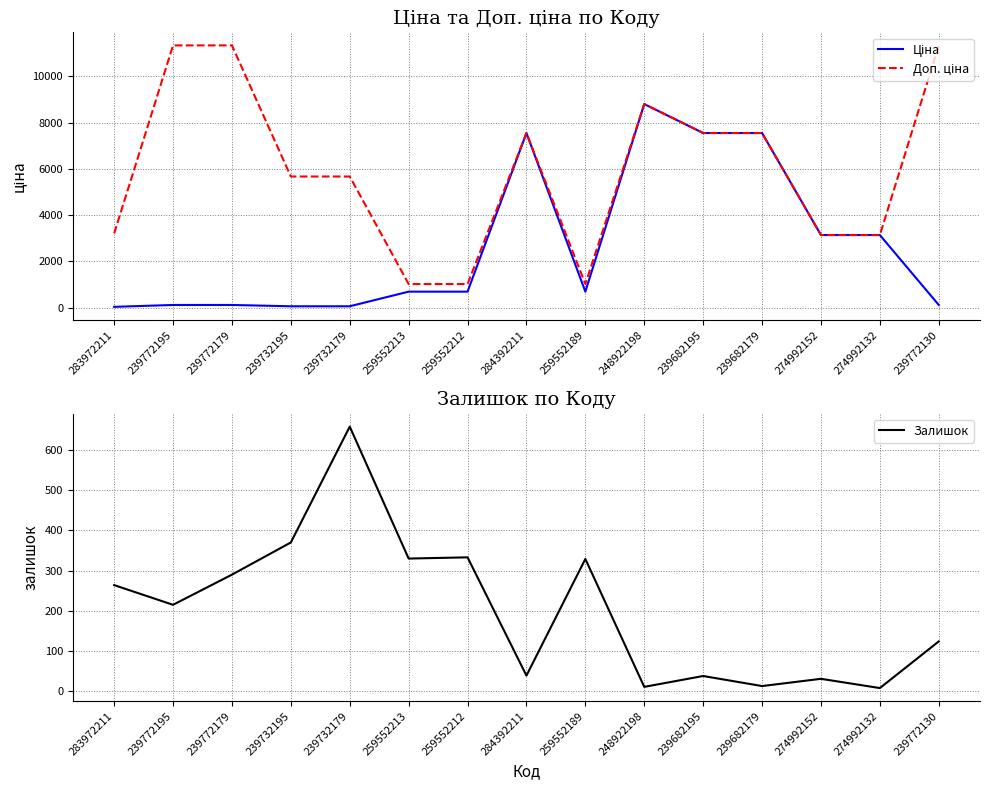

What is the difference between the second highest and second lowest values in the Доп. ціна series?

10316.2